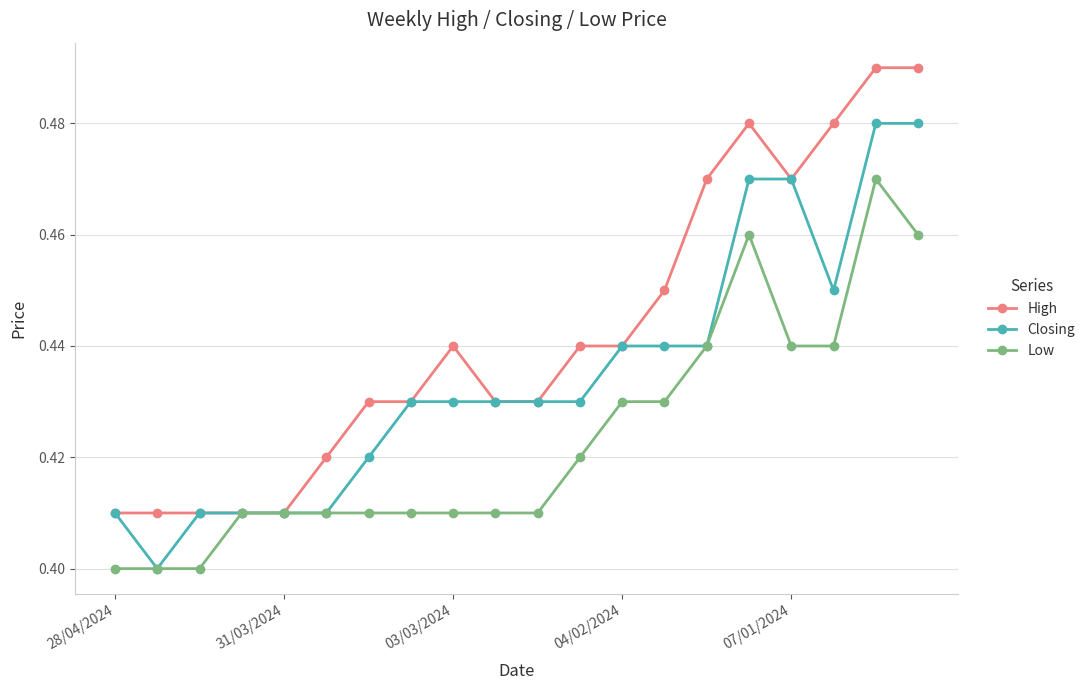

Which series has the largest total across all categories?

High